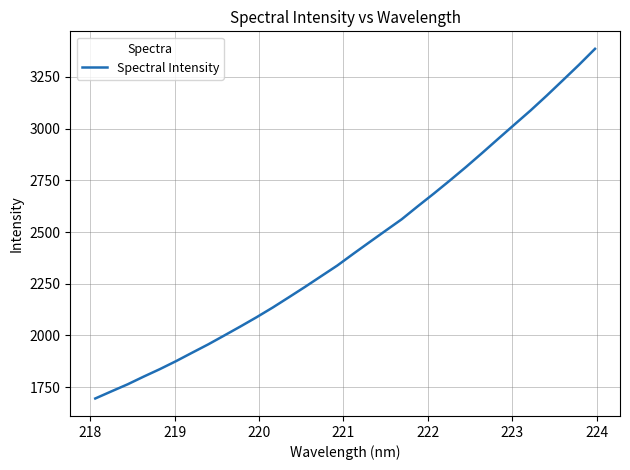

What is the smallest value displayed?

1695.4